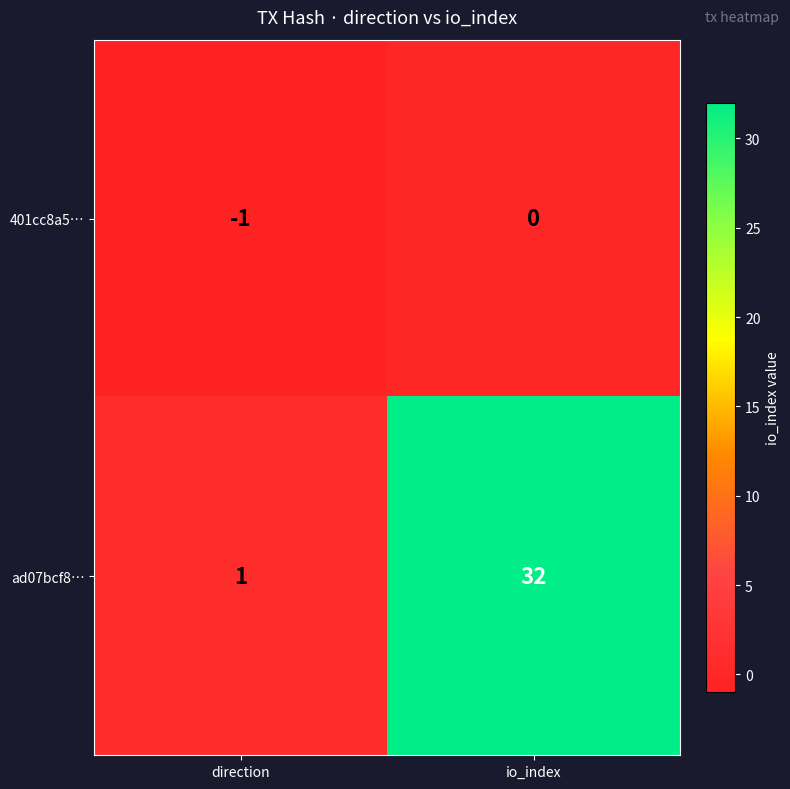

Reading left to right, what are all the values shown in this chart?

401cc8a5…: -1	0
ad07bcf8…: 1	32